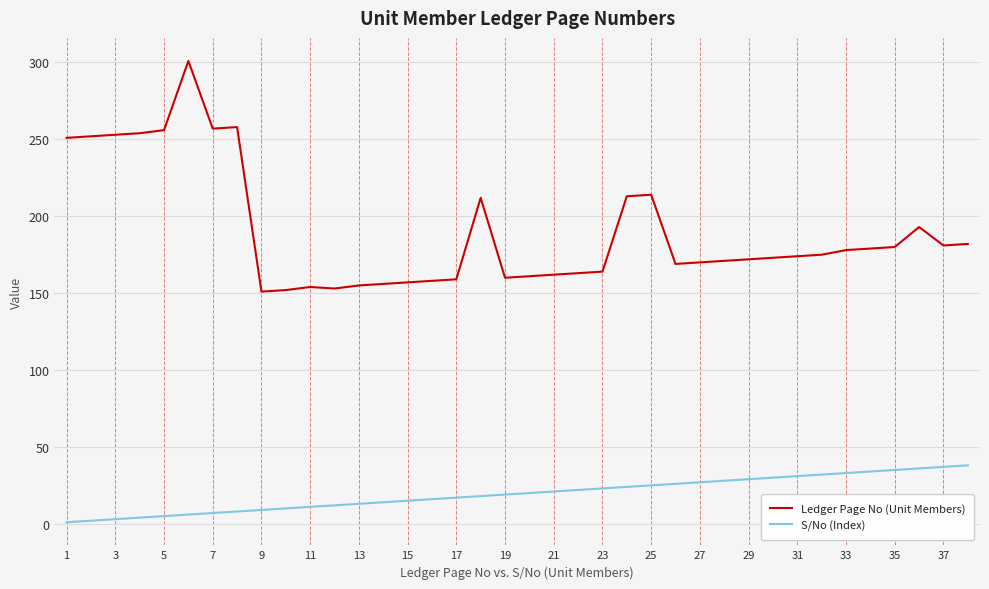

List the series in order of their overall mean, highest first.

Ledger Page No (Unit Members), S/No (Index)